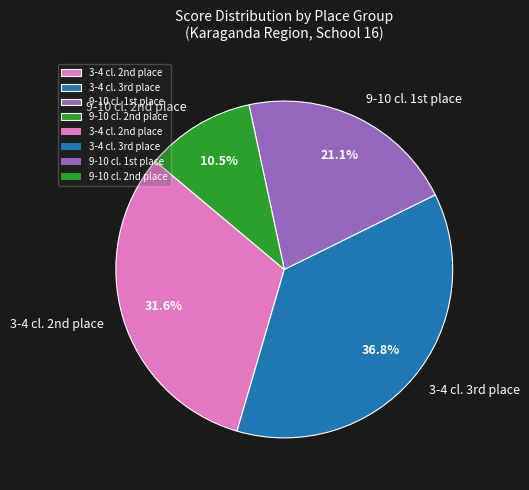

Count the number of slices in the pie.

4